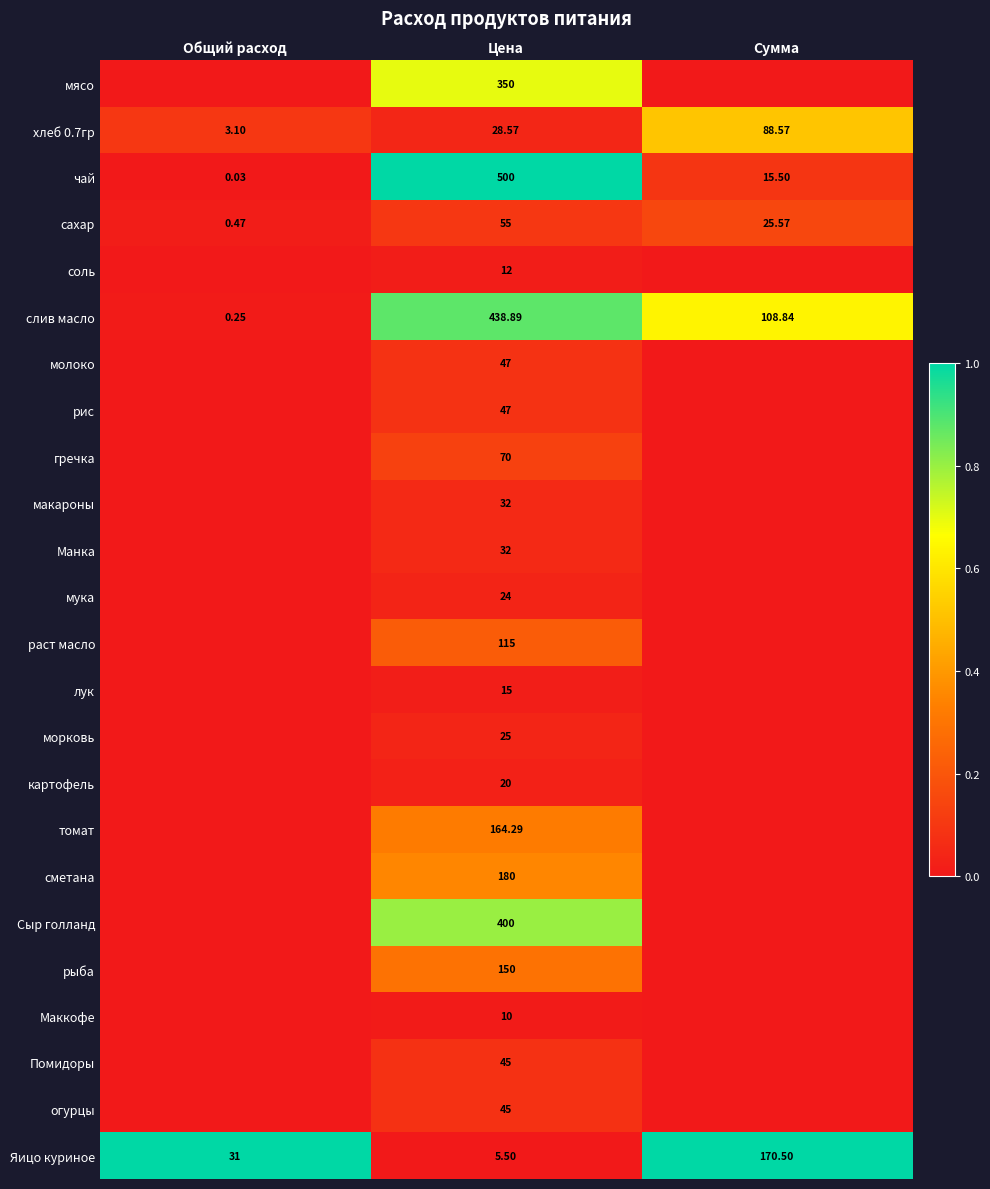

Where is чай nearest to the value 250?

Сумма